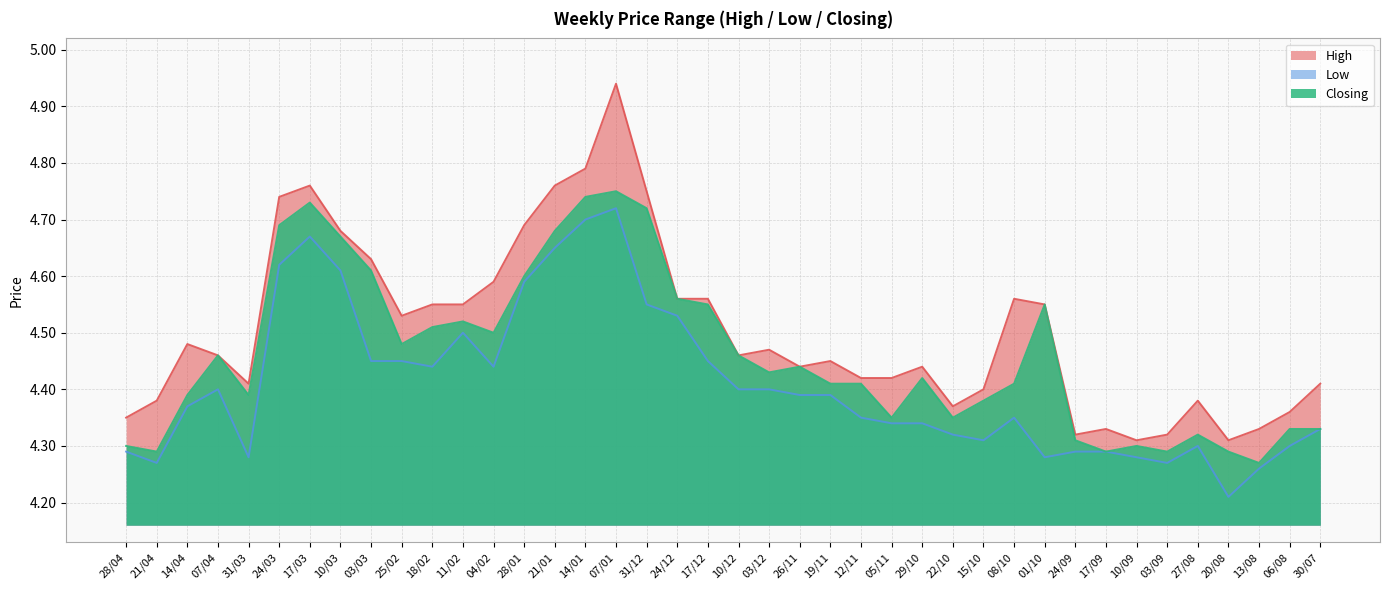

What is the difference between the maximum and minimum values in the High series?

0.6